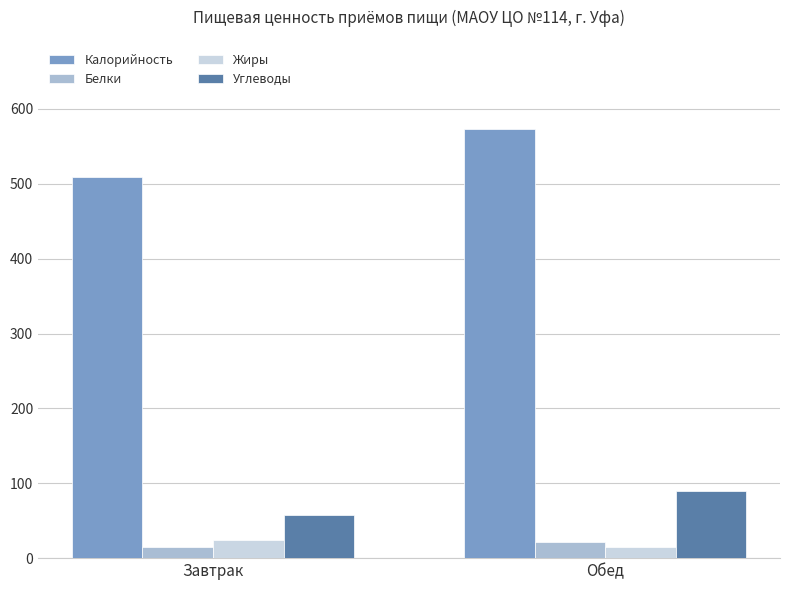

What is the value of the Углеводы bar at the 2nd from the left?

89.9